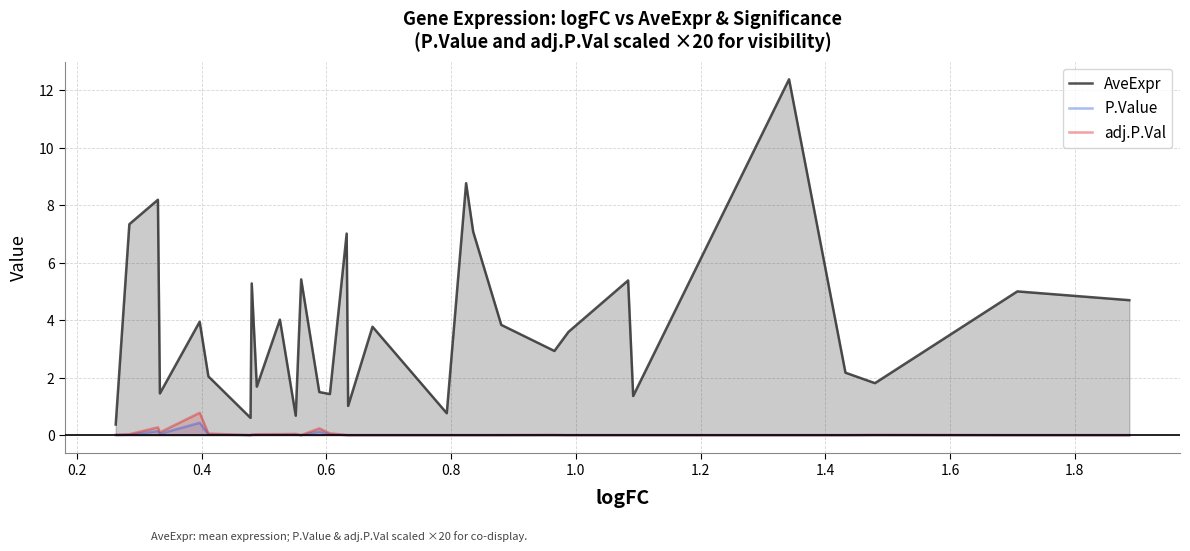

True or false: P.Value and AveExpr intersect in this chart.

False